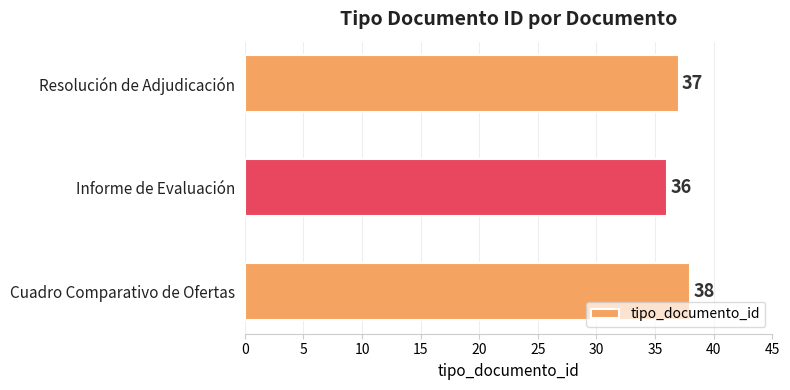

Rank the categories by value from lowest to highest.

Informe de Evaluación, Resolución de Adjudicación, Cuadro Comparativo de Ofertas